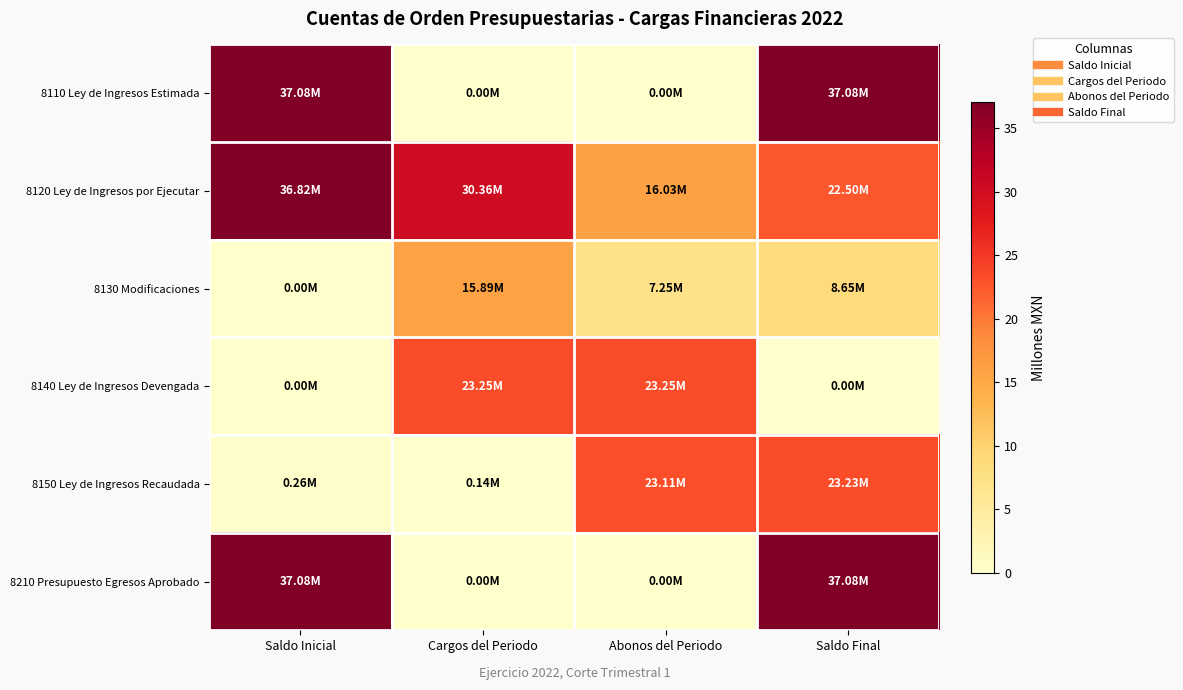

Rank the series at Saldo Inicial from highest to lowest value.

8110 Ley de Ingresos Estimada, 8210 Presupuesto Egresos Aprobado, 8120 Ley de Ingresos por Ejecutar, 8150 Ley de Ingresos Recaudada, 8130 Modificaciones, 8140 Ley de Ingresos Devengada